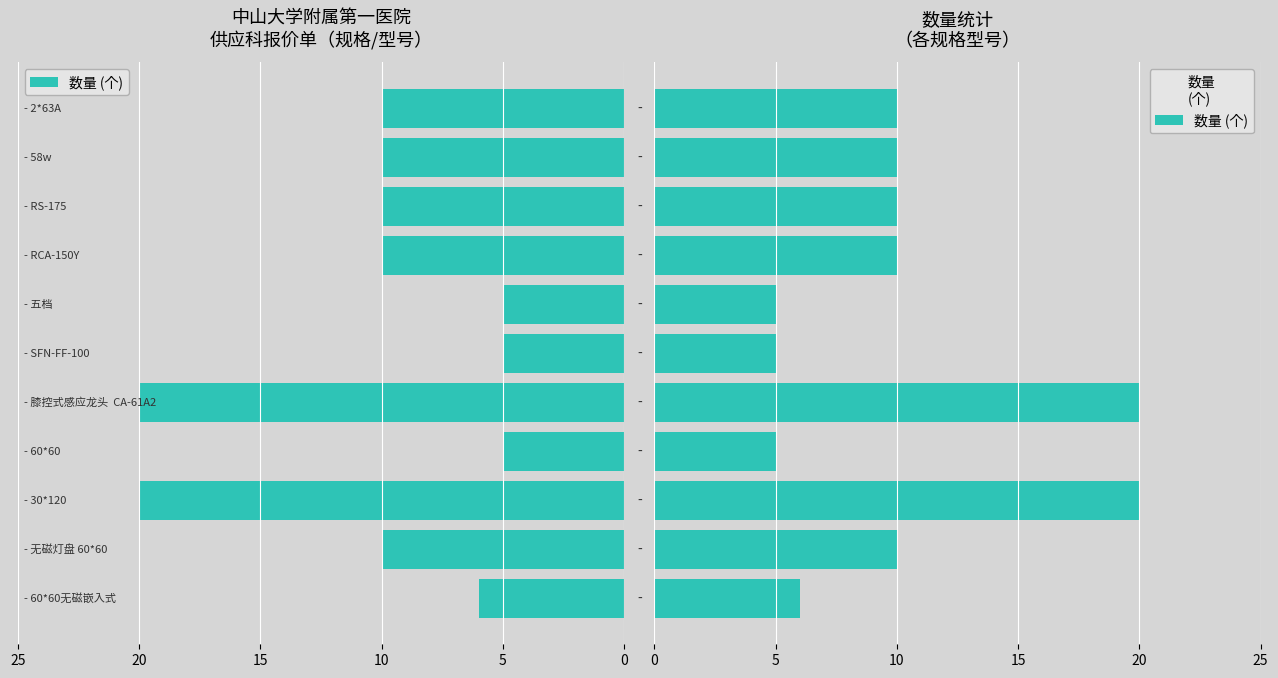

What is the greatest value displayed?

20